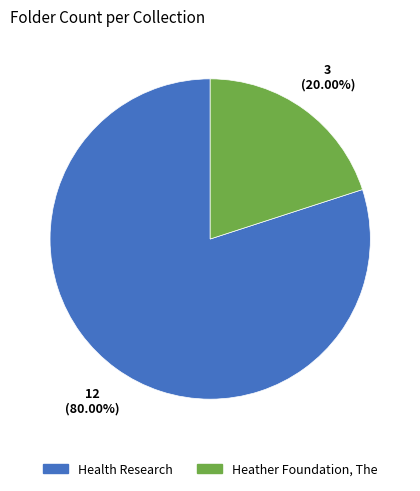

Does any single category account for the majority?

Yes